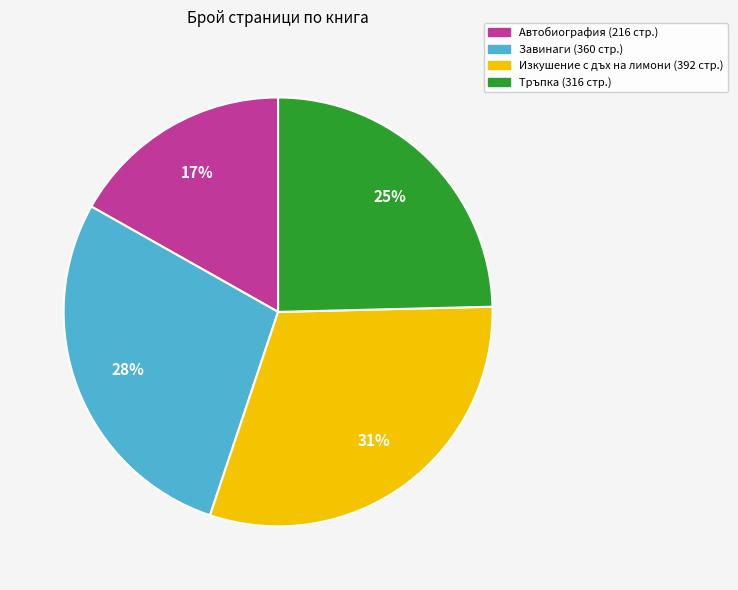

Is there any slice that represents more than half of the pie?

No